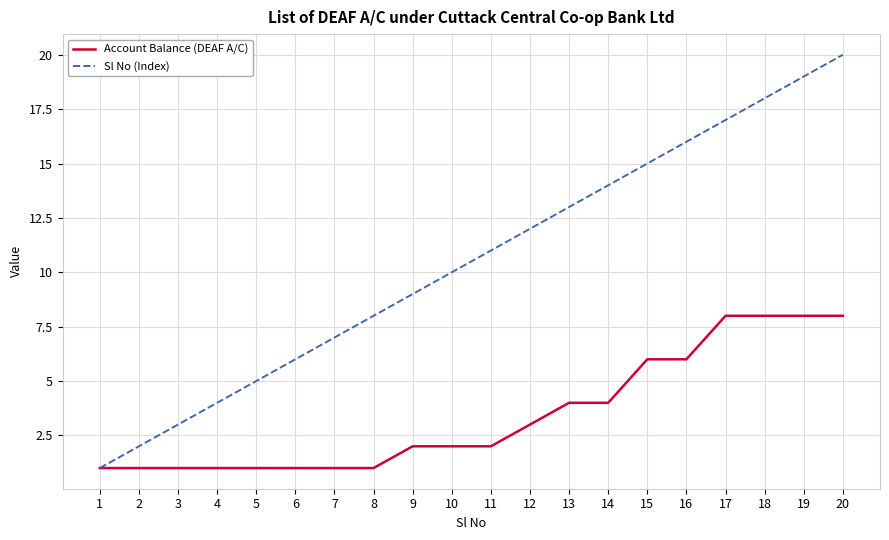

Which series has the largest total across all categories?

Sl No (Index)